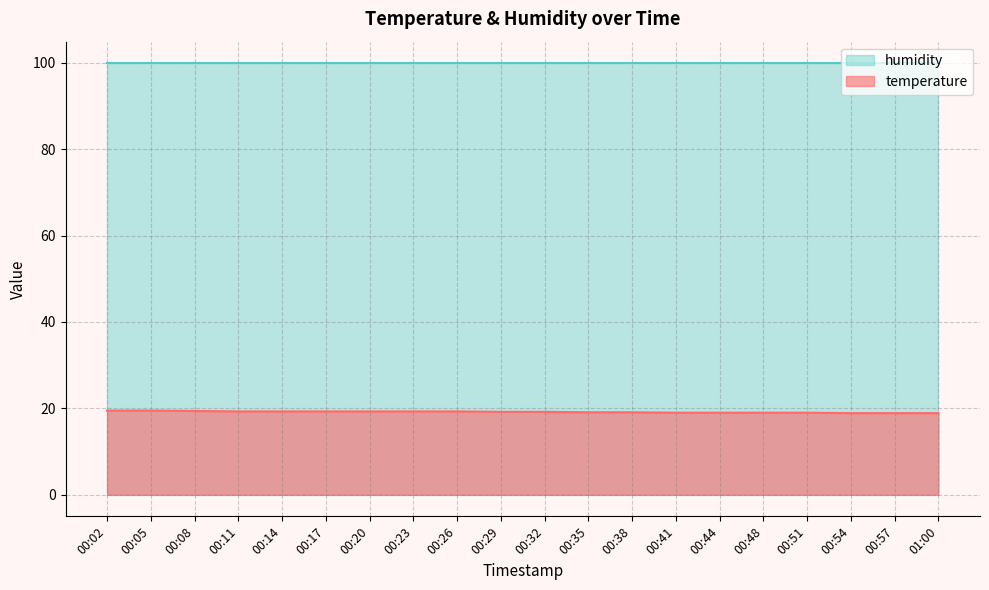

List the labels in order of value, largest first.

00:02, 00:05, 00:08, 00:11, 00:14, 00:17, 00:20, 00:23, 00:26, 00:29, 00:32, 00:35, 00:38, 00:41, 00:44, 00:48, 00:51, 00:54, 00:57, 01:00